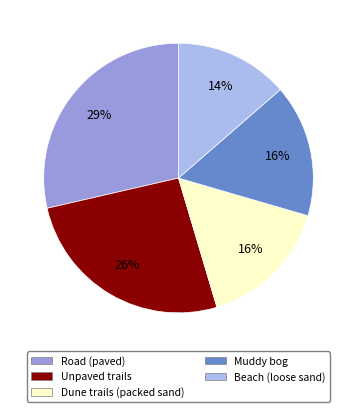

To the nearest percent, what is the difference between the largest and smallest slice percentages?

15%